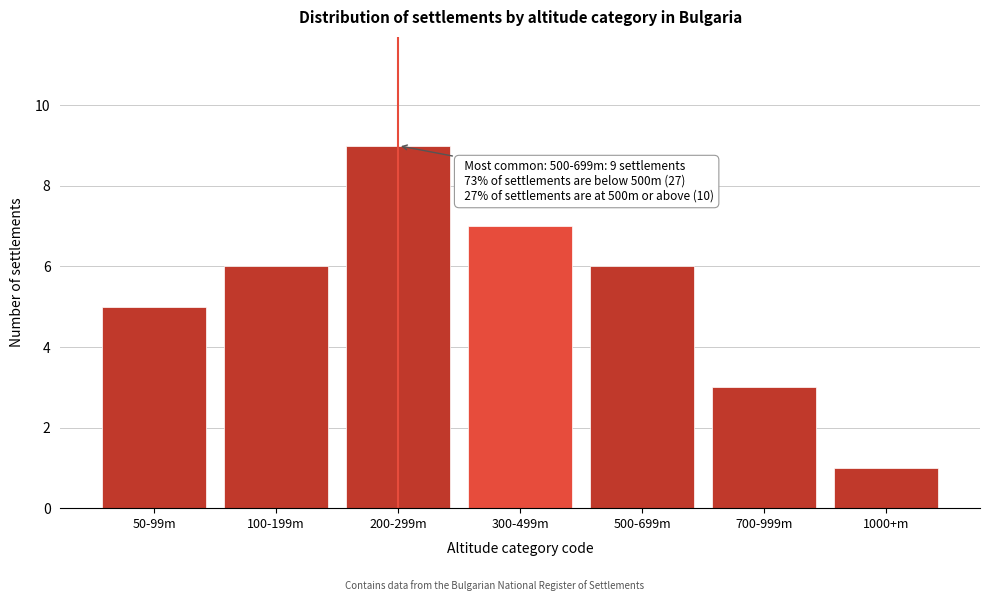

Reading left to right, extract all data points from this chart.

5	6	9	7	6	3	1